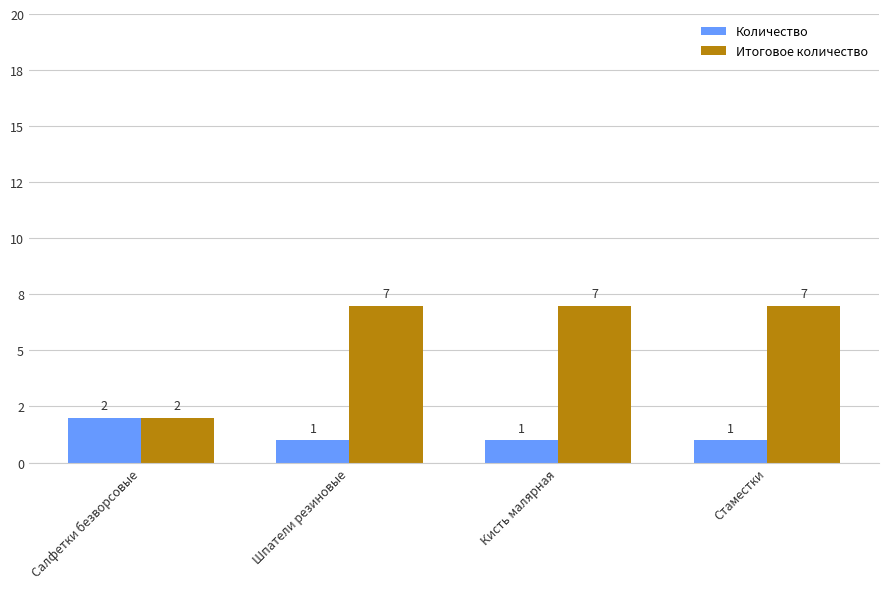

Reading left to right, list all the values displayed in this chart.

Количество: 2	1	1	1
Итоговое количество: 2	7	7	7